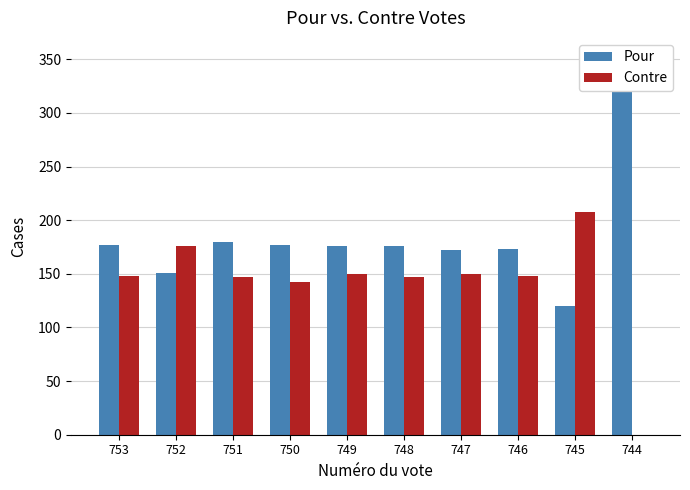

At which category does the chart reach its peak across all series?

744